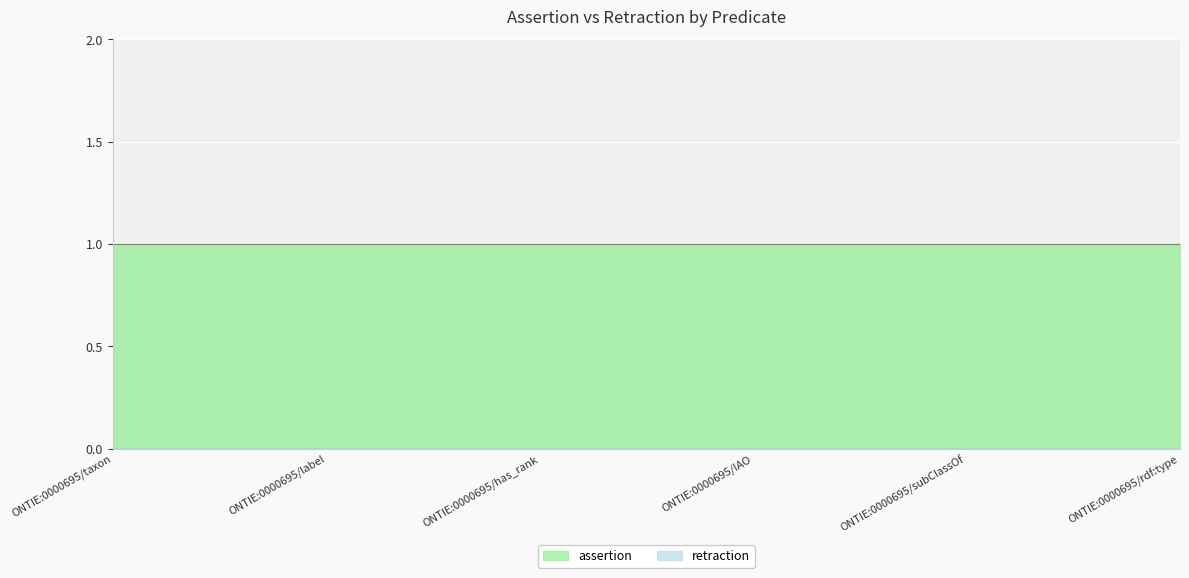

How many lines are shown in the chart?

2